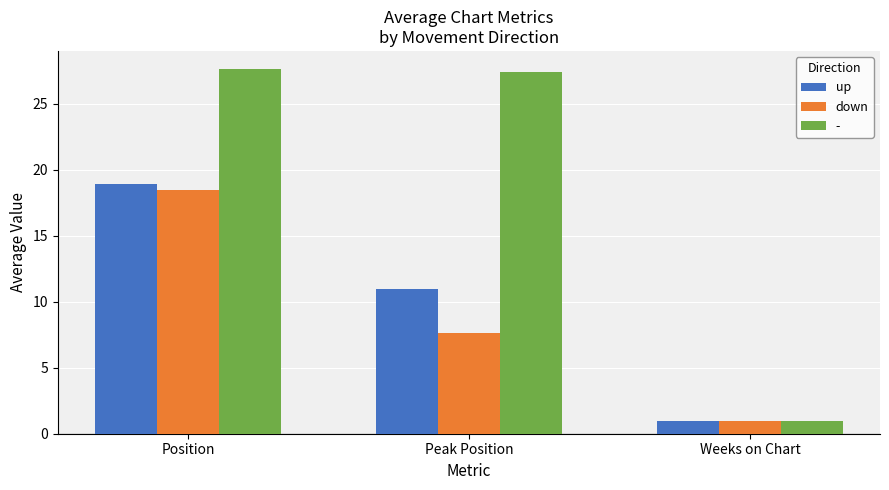

Rank the categories by down value from highest to lowest.

Position, Peak Position, Weeks on Chart